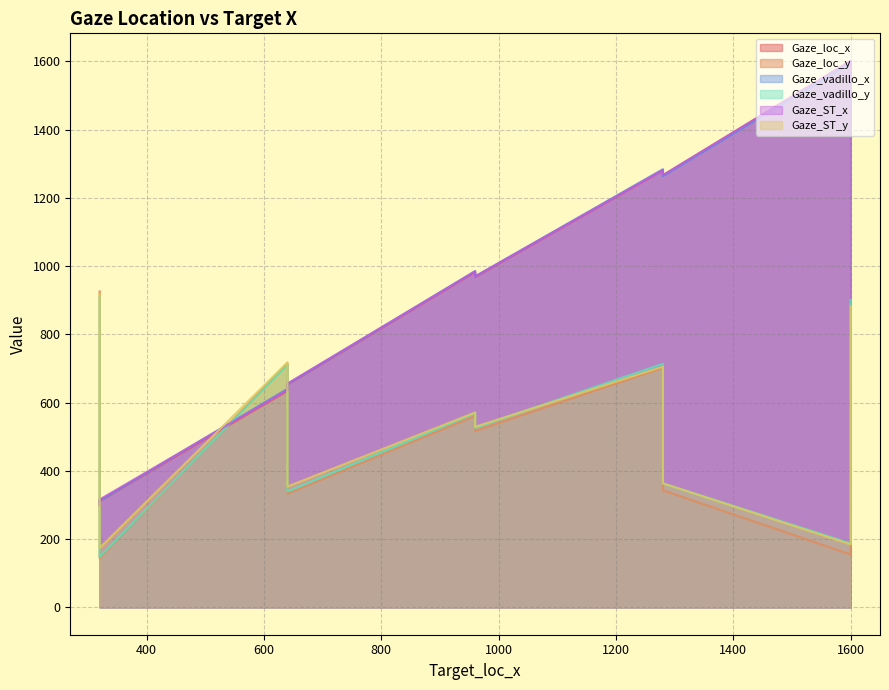

Reading left to right, list all the values displayed in this chart.

Gaze_loc_x: 1280=1266.0	1280=1281.0	1600=1602.0	1600=1586.0	320=312.0	320=297.0	640=653.0	640=634.0	960=968.0	960=983.0
Gaze_loc_y: 1280=343.0	1280=702.0	1600=155.0	1600=887.0	320=144.0	320=926.0	640=333.0	640=715.0	960=517.0	960=561.0
Gaze_vadillo_x: 1280=1264.0	1280=1283.9	1600=1595.7	1600=1589.8	320=312.3	320=308.2	640=654.1	640=640.5	960=970.0	960=985.5
Gaze_vadillo_y: 1280=363.3	1280=713.8	1600=187.6	1600=901.1	320=147.5	320=909.8	640=339.6	640=711.7	960=526.2	960=569.5
Gaze_ST_x: 1280=1266.7	1280=1281.6	1600=1601.5	1600=1585.5	320=316.2	320=301.2	640=655.9	640=637.0	960=969.8	960=984.7
Gaze_ST_y: 1280=363.6	1280=705.4	1600=184.6	1600=881.5	320=174.1	320=918.6	640=354.1	640=717.8	960=529.2	960=571.1